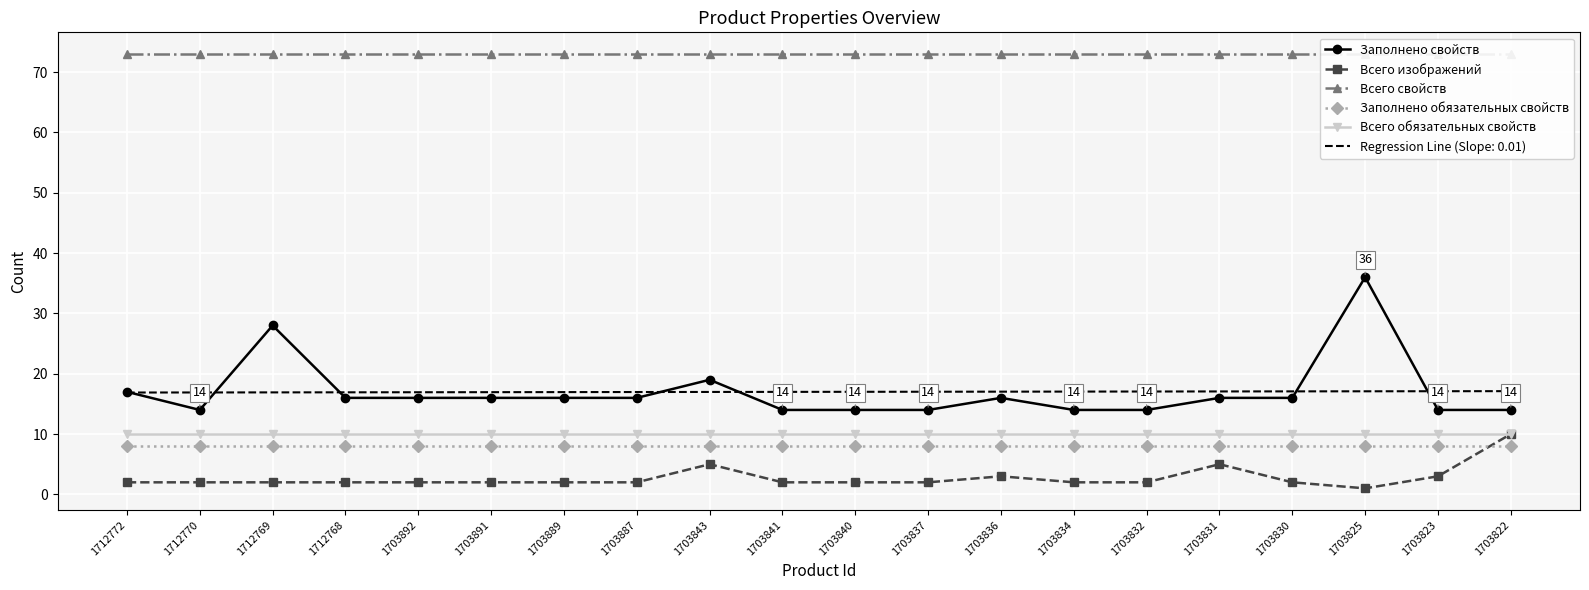

What is the average value of the Заполнено свойств series?

17.0